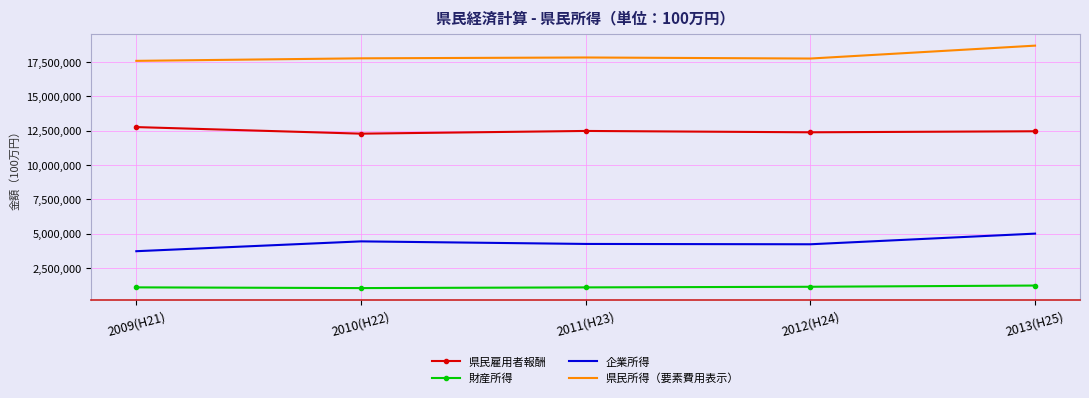

What is the spread (max minus min) of values at 2011(H23)?

16738724